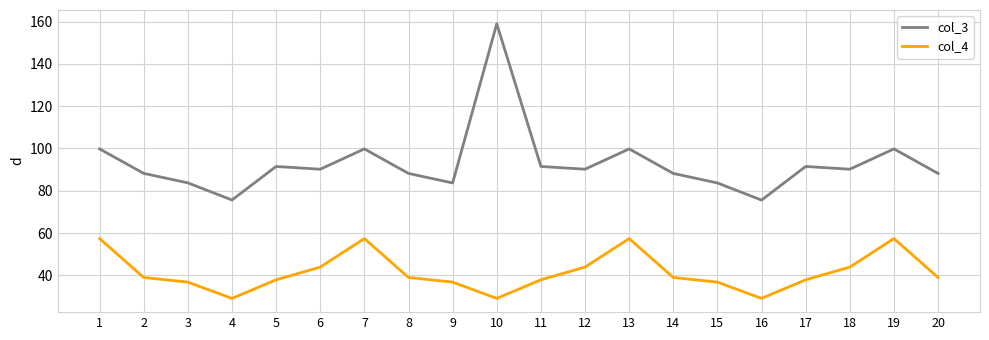

Reading left to right, transcribe all the data shown in this chart.

col_3: 99.8	88.2	83.7	75.6	91.5	90.2	99.8	88.2	83.7	159.0	91.5	90.2	99.8	88.2	83.7	75.6	91.5	90.2	99.8	88.2
col_4: 57.4	39.0	36.8	29.1	37.9	43.9	57.4	39.0	36.8	29.1	37.9	43.9	57.4	39.0	36.8	29.1	37.9	43.9	57.4	39.0